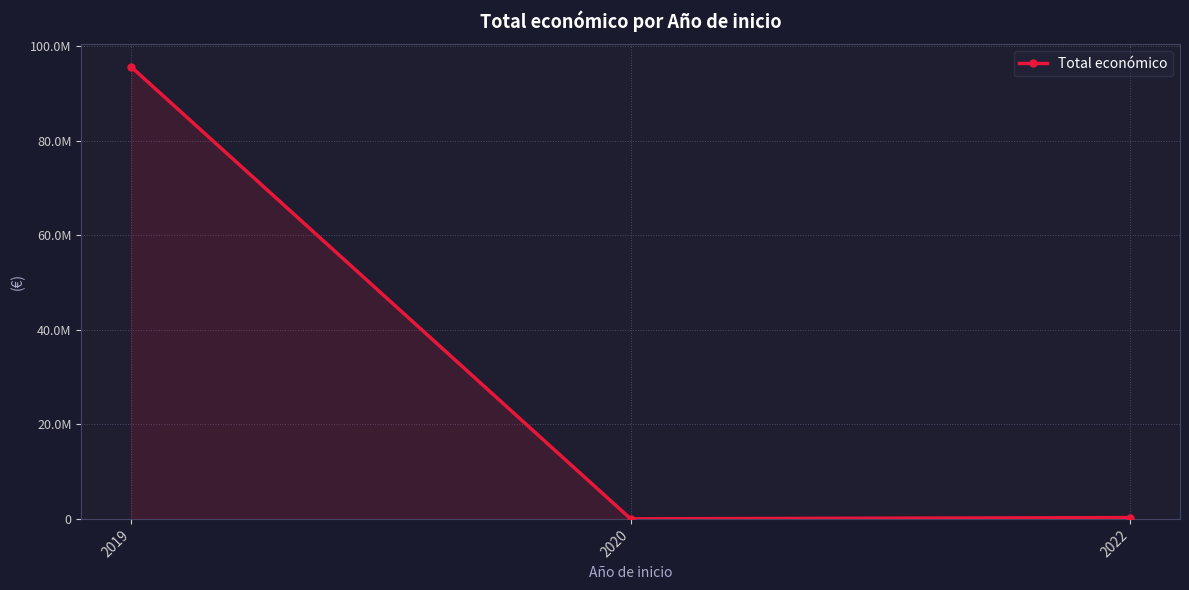

Does the chart have visible grid lines?

Yes